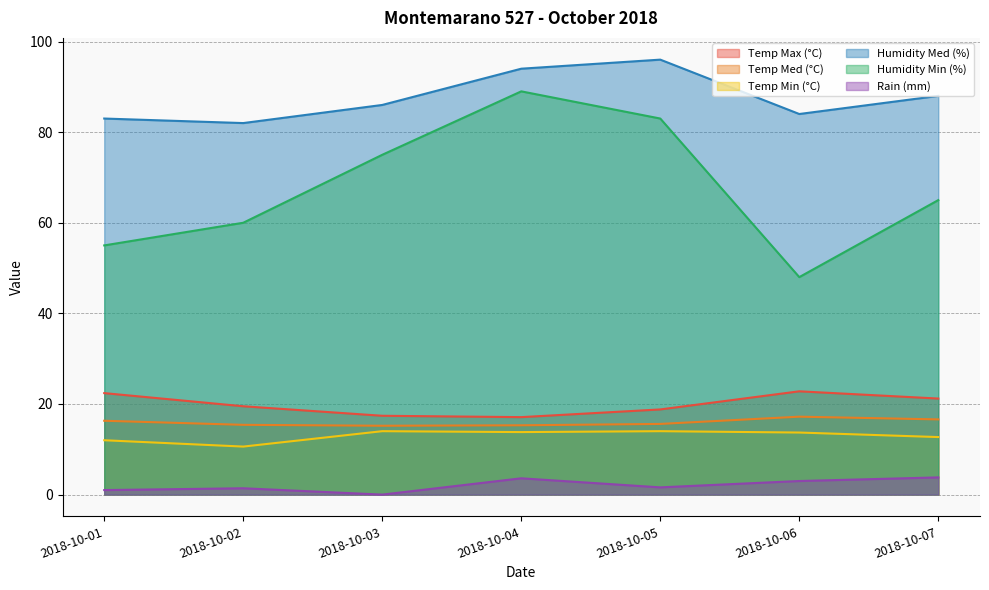

Which series has the largest range (max minus min)?

Humidity Min (%)